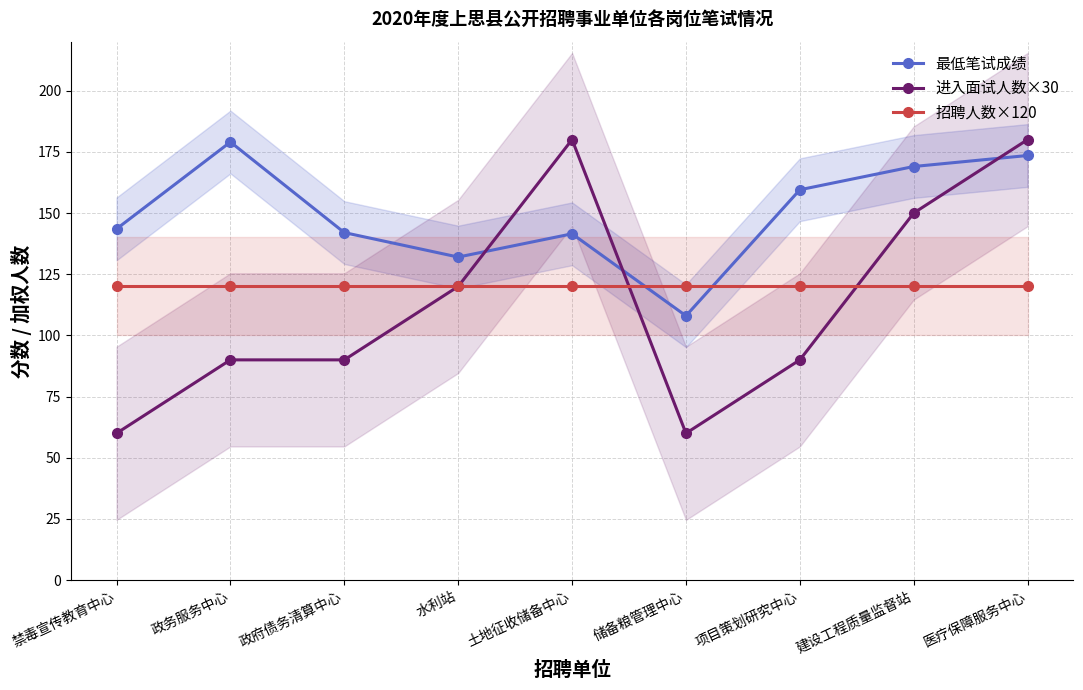

Which category has the highest value in the 最低笔试成绩 series?

政务服务中心